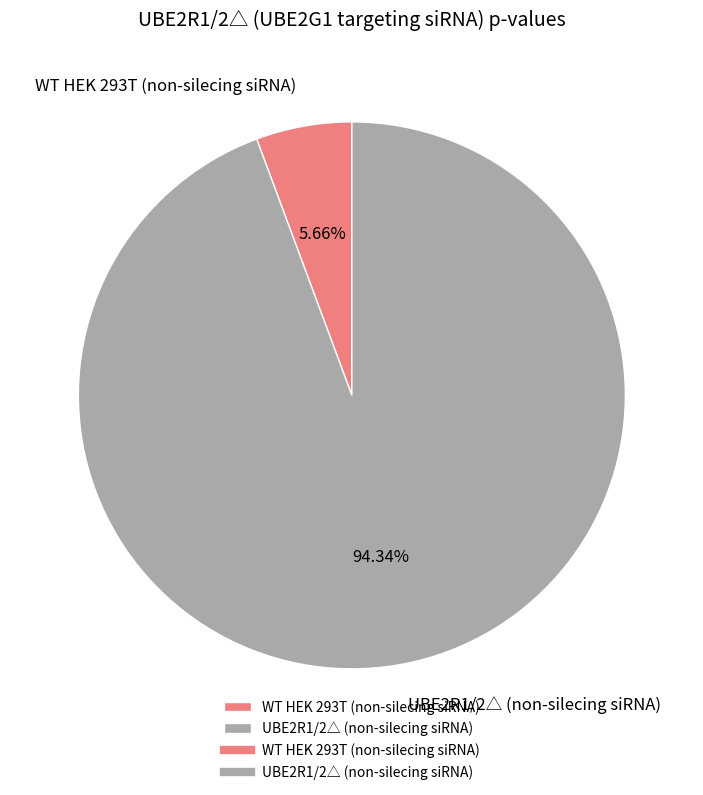

How many segments does this pie chart have?

2